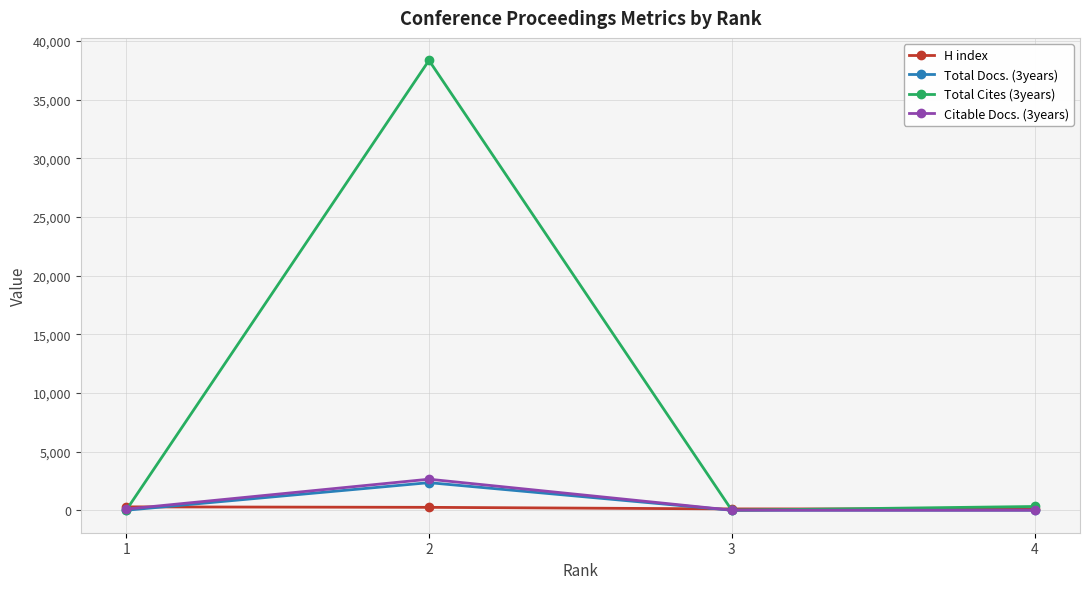

Which series has the largest total across all categories?

Total Cites (3years)